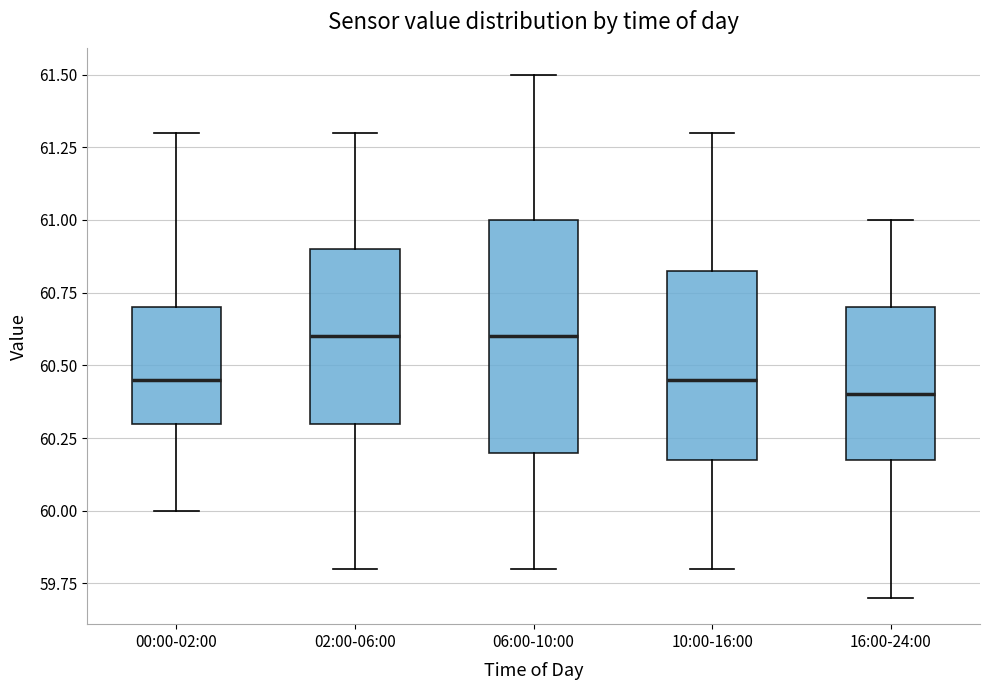

Which box's median line is the lowest?

16:00-24:00